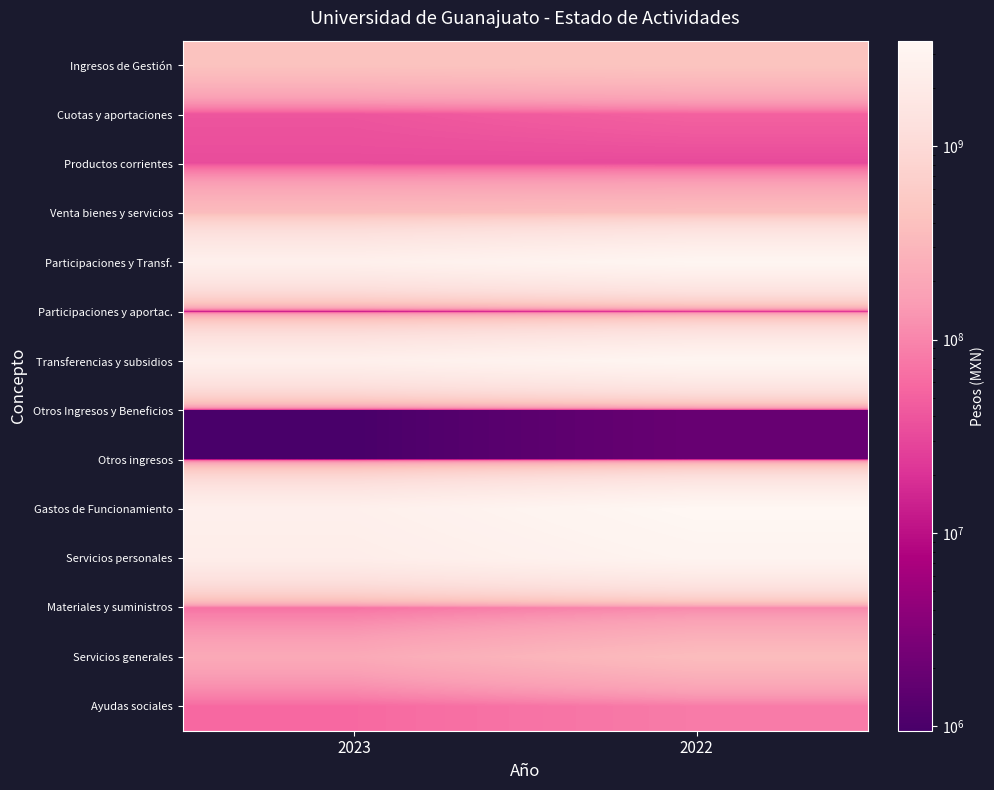

Between 2023 and 2022, which is larger?

2022